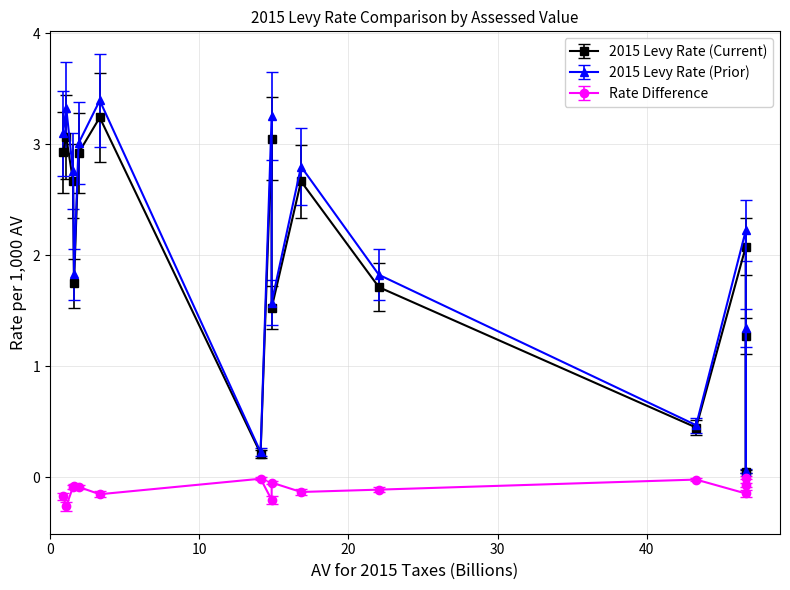

The Rate Difference series shows -0.2 at #101 LaCenter M&O. True or false?

True